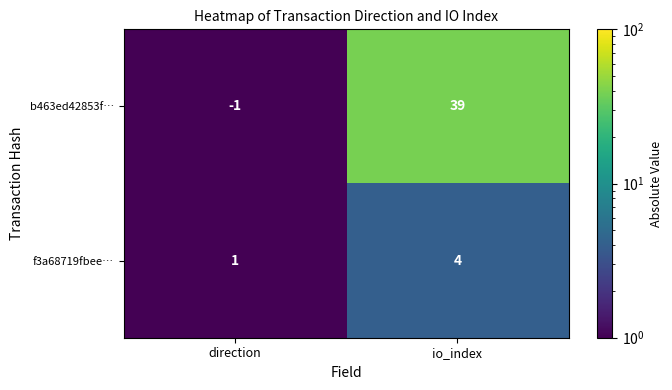

What is the sum of the f3a68719fbee… values at direction and io_index?

5